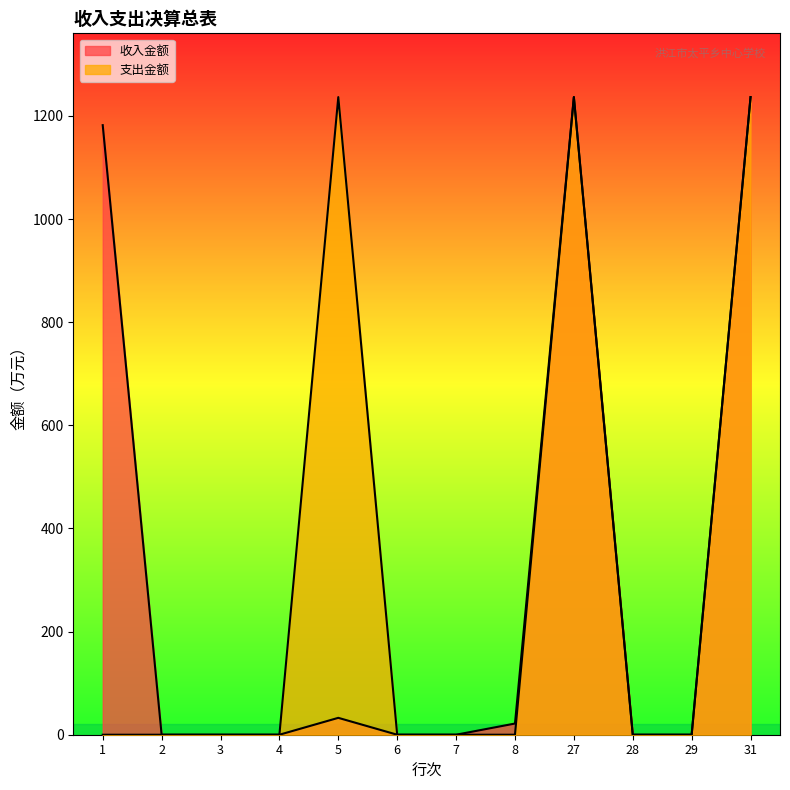

Which series has the widest spread of values?

收入金额